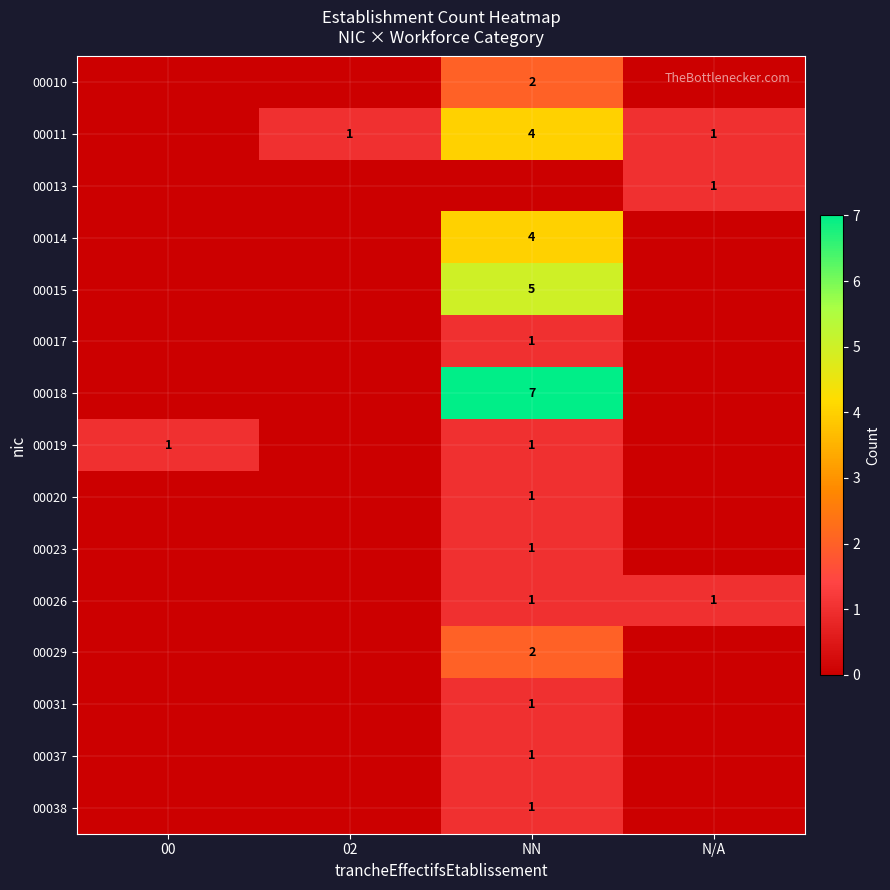

The value of 00029 at NN is 2. True or false?

True